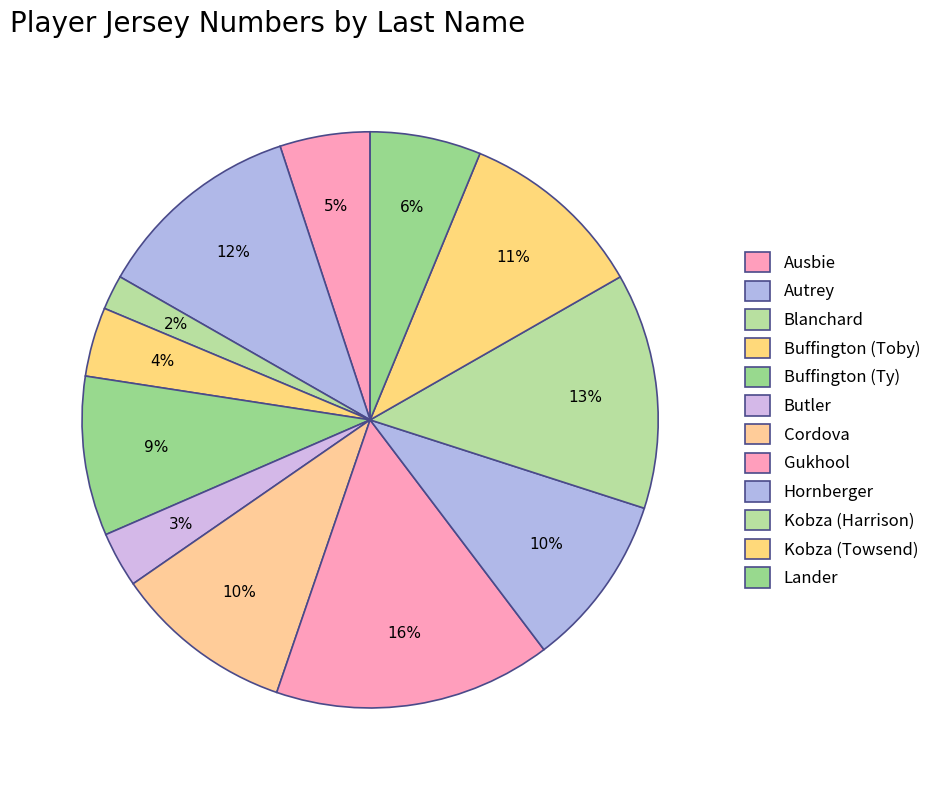

How many slices are in this pie chart?

12